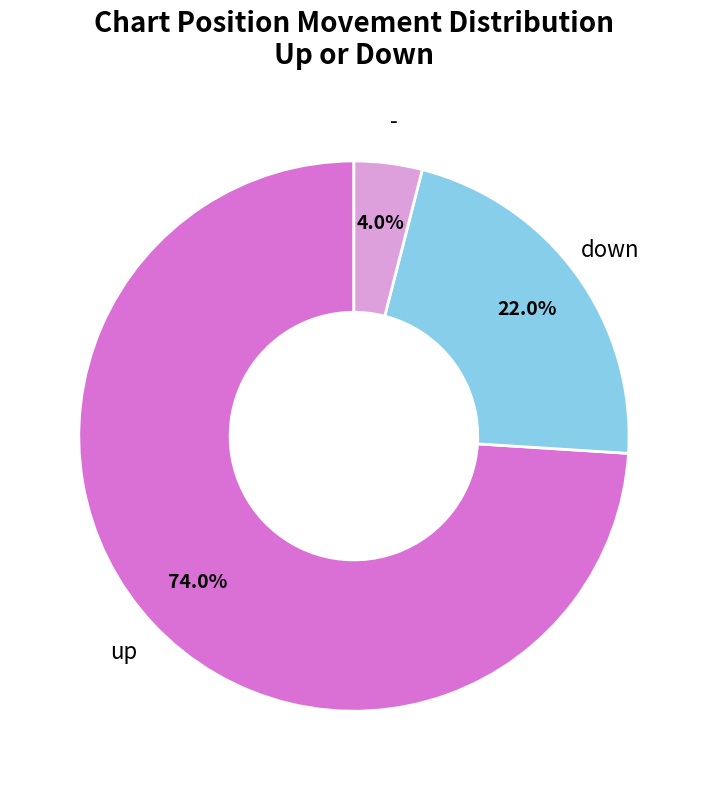

Count the number of slices in the pie.

3